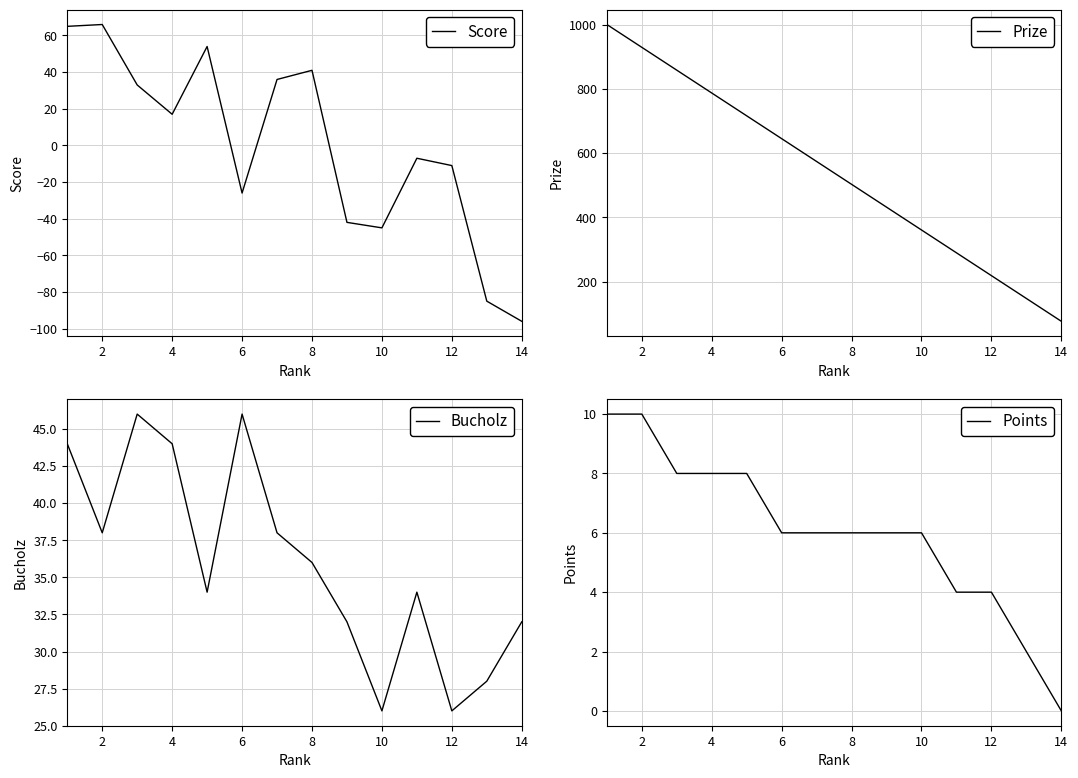

The Score series shows 17 at 4. True or false?

True